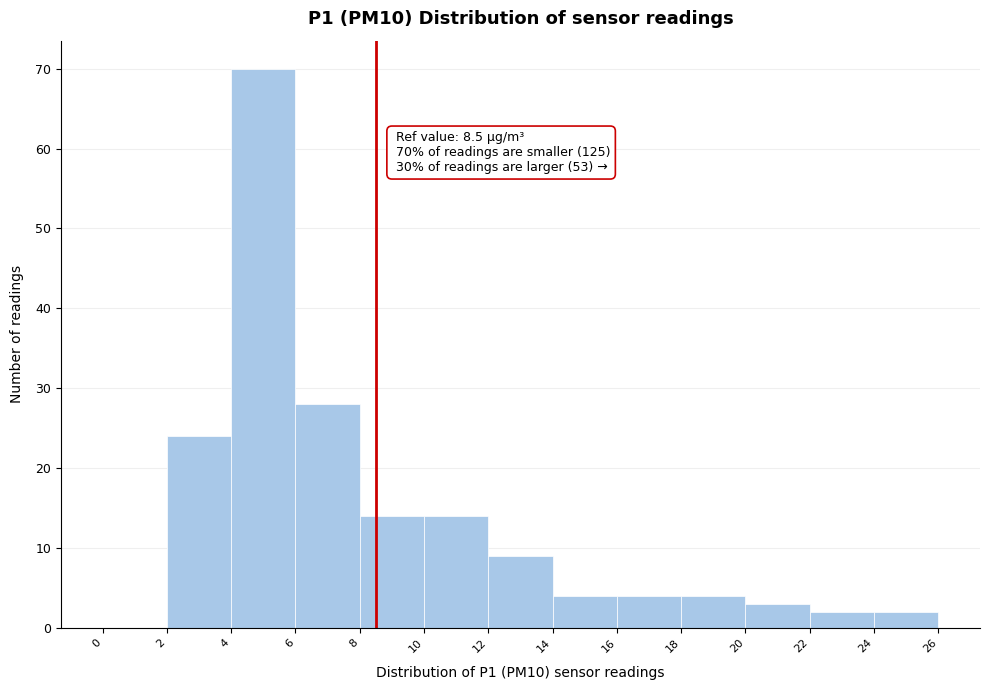

Over which range of the x-axis is the bar tallest?

4 to 6